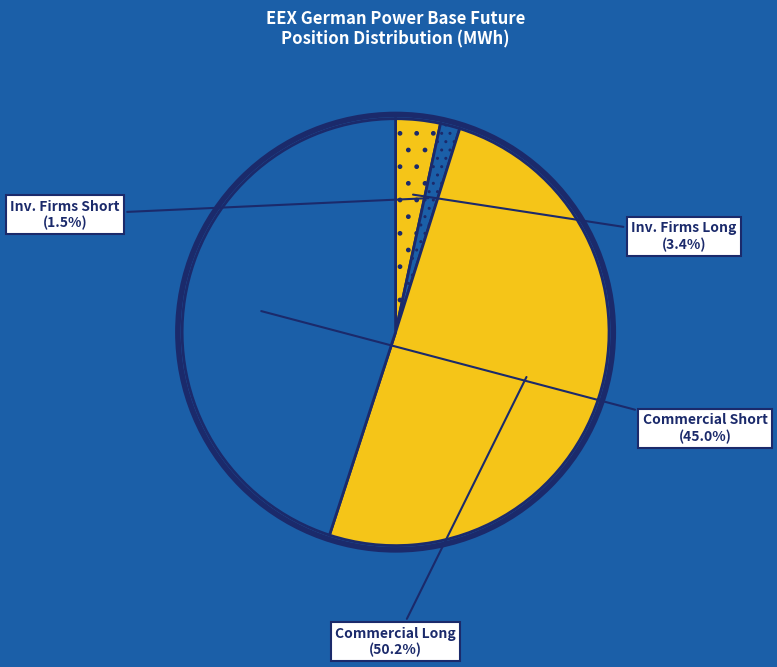

Approximately how many times larger is the value at Inv. Firms Short compared to Inv. Firms Long?

0.4